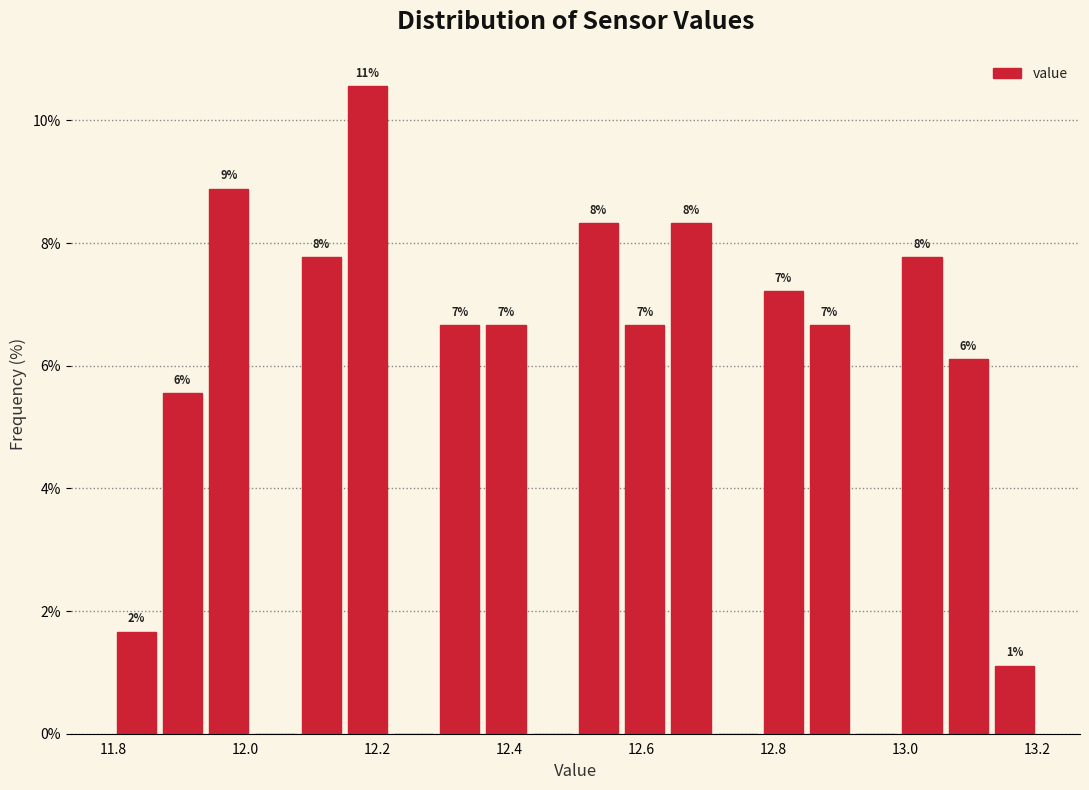

Around what value on the x-axis is the tallest bar? Give the approximate position of its centre, as read against the axis.

12.18